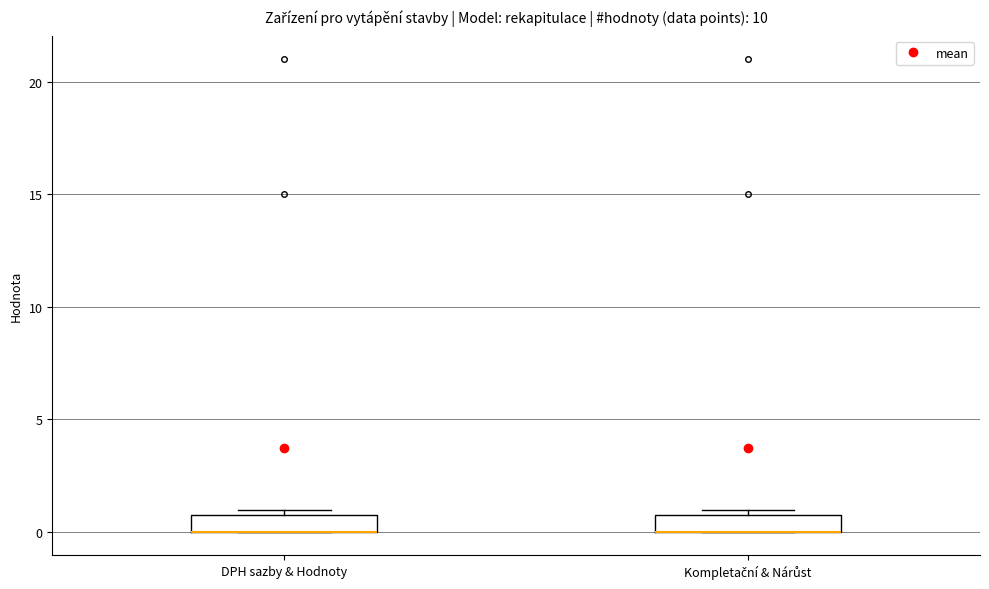

Where is the lower edge of the box for Kompletační & Nárůst on the y-axis? The values are not printed on the chart, so give them approximately, as read against the axis.

0.0